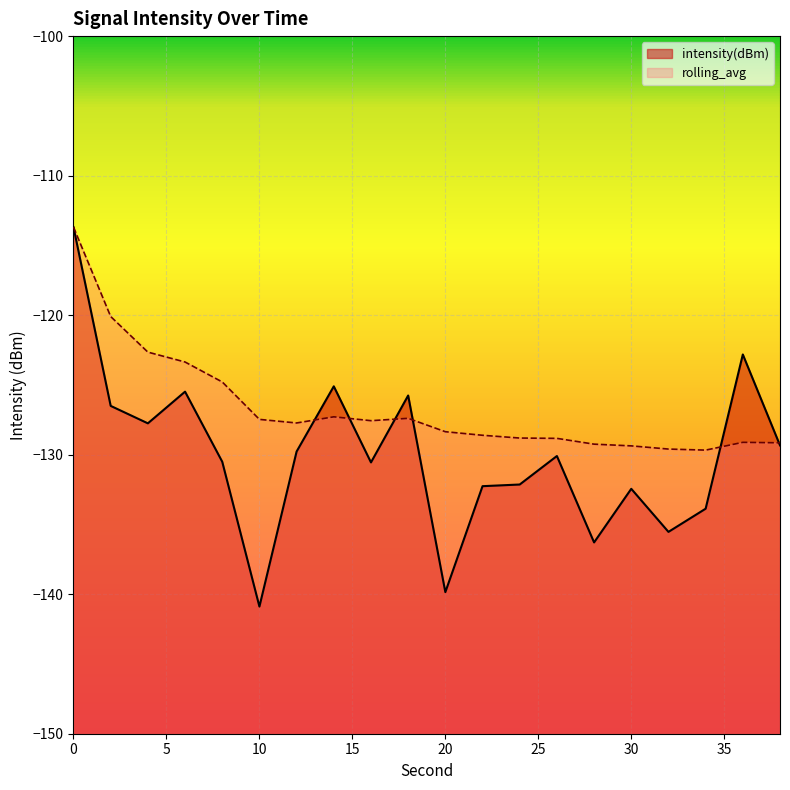

What is the approximate value of rolling_avg at 34?

-129.7